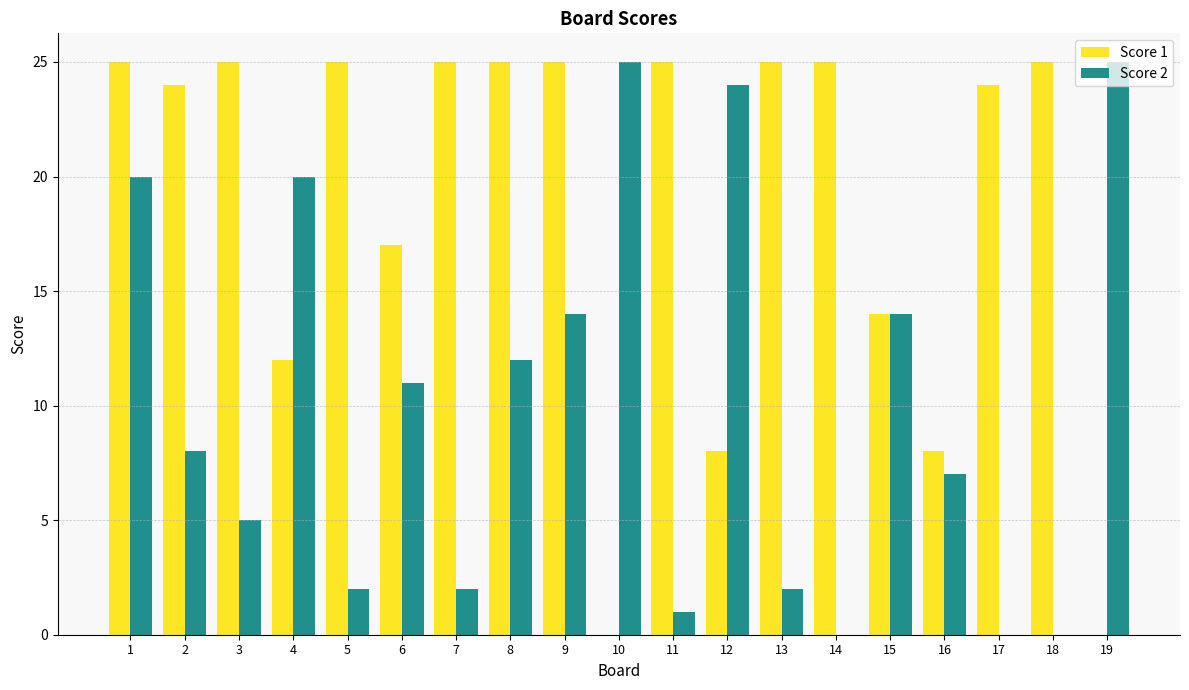

Is the value of Score 1 at 5 greater than the value of Score 2 at 4?

Yes